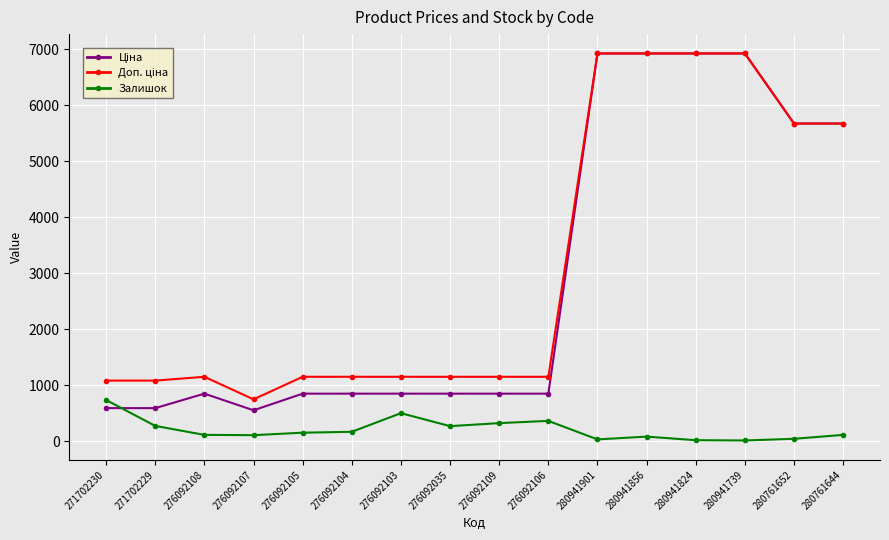

What is the maximum value shown in the chart?

6925.7